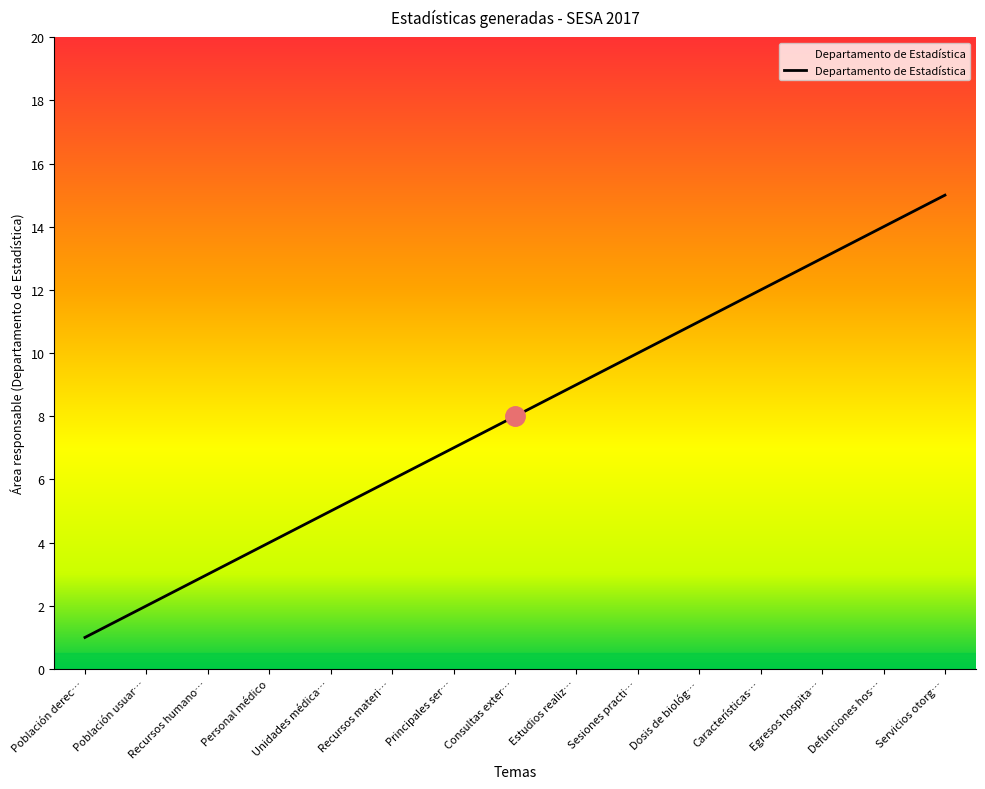

What is the difference between the maximum and minimum values?

14